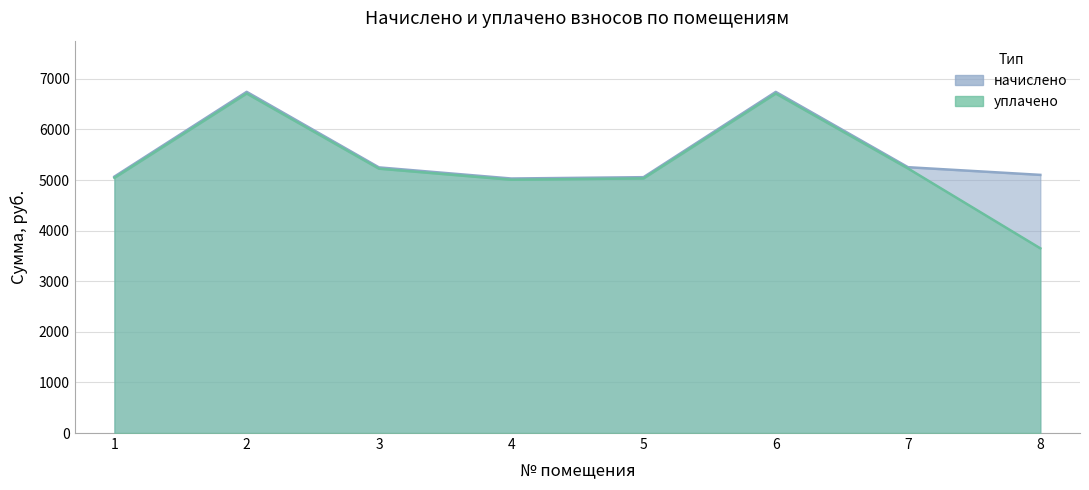

What is the value of the уплачено point at the 5th from the left?

5031.9